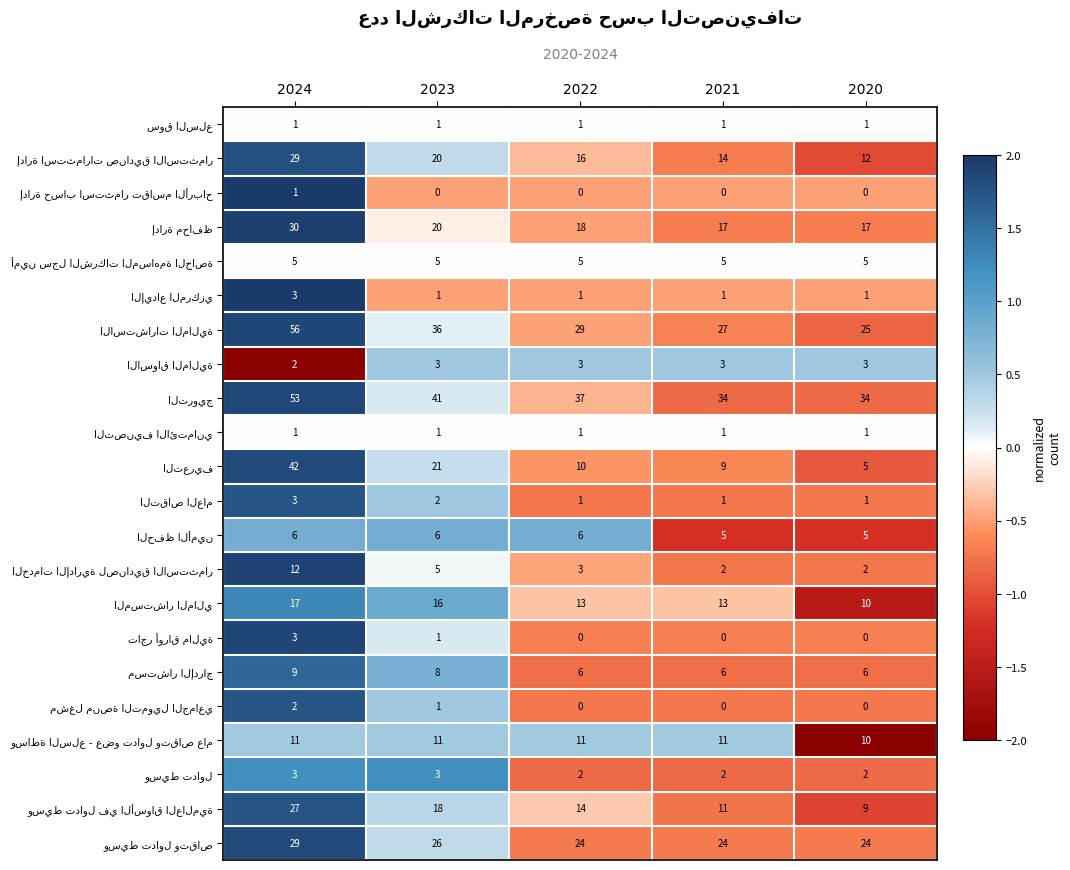

At which category is the sum across all series the highest?

2024